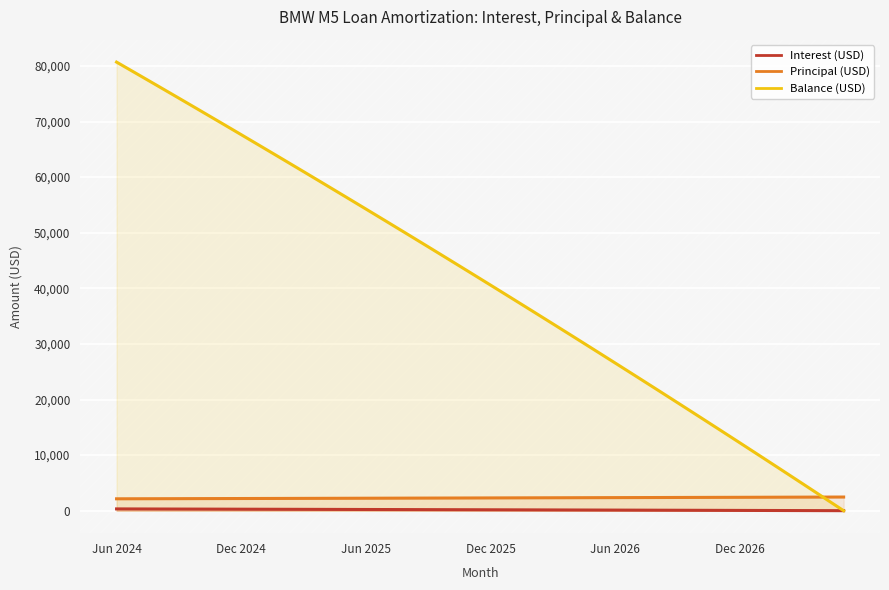

Reading left to right, what are all the values shown in this chart?

Interest (USD): 327.9	319.4	310.9	302.3	293.7	285.1	276.4	267.7	259.0	250.2	241.4	232.6	223.7	214.8	205.9	196.9	187.9	178.8	169.8	160.7	151.5	142.3	133.1	123.8	114.5	105.2	95.8	86.4	77.0	67.5	57.9	48.4	38.8	29.1	19.5	9.8
Principal (USD): 2145.0	2154.0	2162.0	2171.0	2180.0	2188.0	2197.0	2206.0	2214.0	2223.0	2232.0	2241.0	2250.0	2258.0	2267.0	2276.0	2285.0	2294.0	2304.0	2313.0	2322.0	2331.0	2340.0	2349.0	2359.0	2368.0	2377.0	2387.0	2396.0	2406.0	2415.0	2425.0	2435.0	2444.0	2454.0	2464.0
Balance (USD): 80688.0	78534.0	76372.0	74201.0	72021.0	69833.0	67636.0	65430.0	63216.0	60993.0	58761.0	56520.0	54270.0	52012.0	49745.0	47469.0	45184.0	42890.0	40586.0	38273.0	35951.0	33620.0	31280.0	28931.0	26572.0	24204.0	21827.0	19440.0	17044.0	14638.0	12223.0	9798.0	7363.0	4919.0	2465.0	1.0